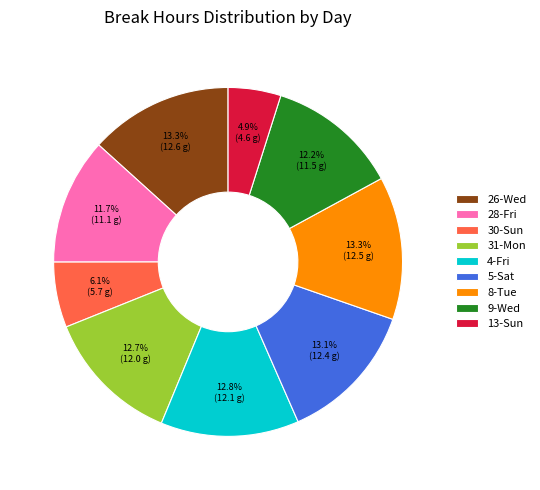

Is there a majority slice in this chart?

No